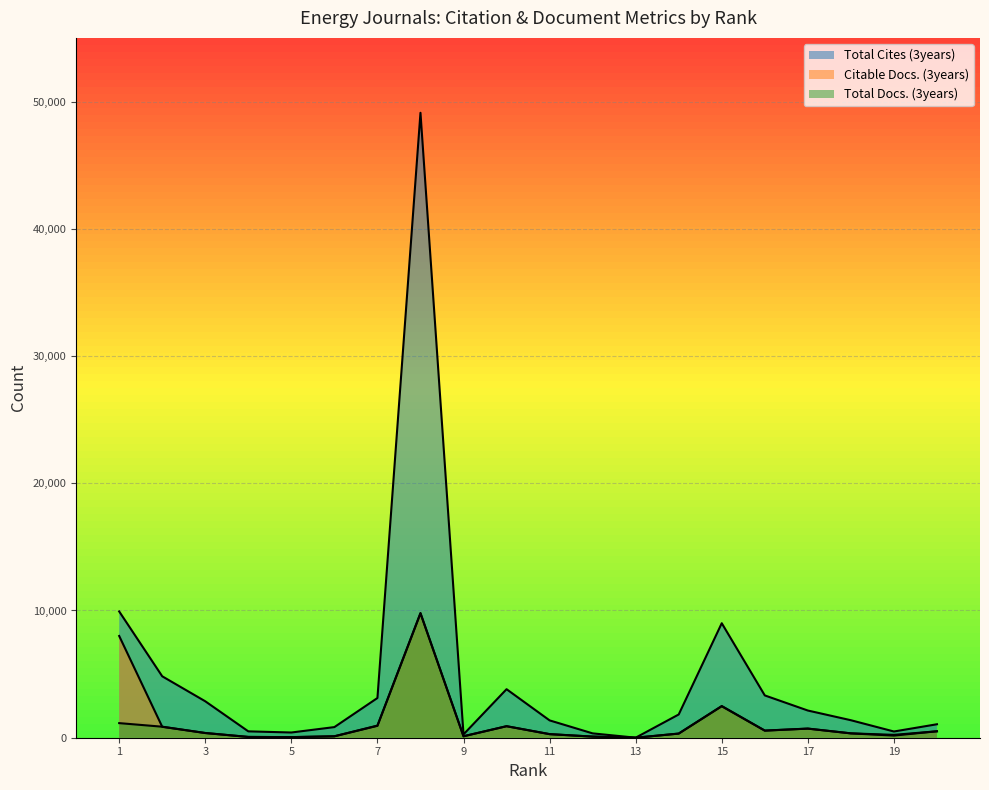

Is it true that Total Docs. (3years) equals 114 at 9?

True